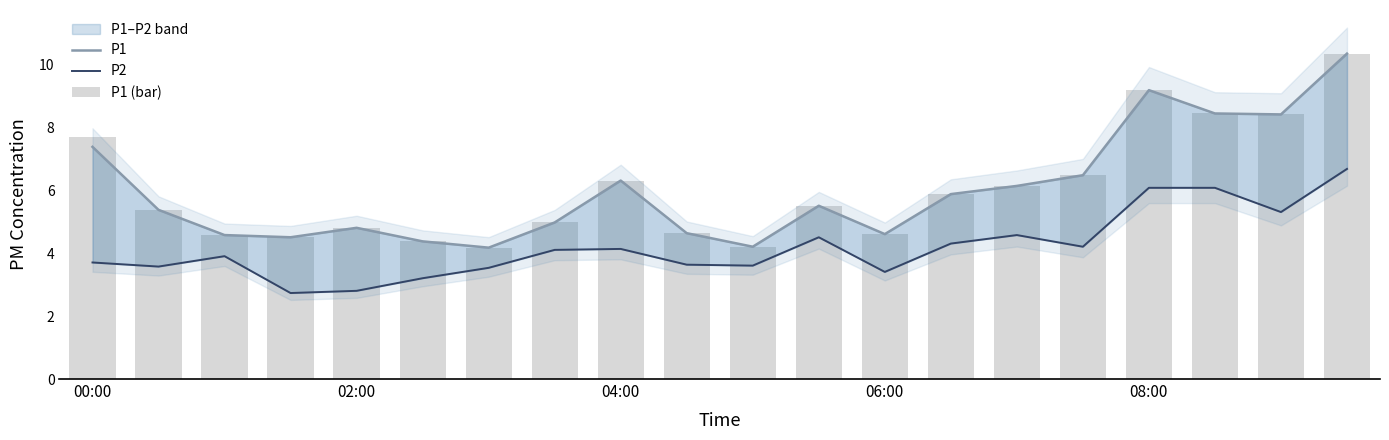

Reading right to left, transcribe all the data shown in this chart.

P1: 10.3	8.4	8.4	9.2	6.5	6.1	5.9	4.6	5.5	4.2	4.6	6.3	5.0	4.2	4.4	4.8	4.5	4.6	5.4	7.4
P2: 6.7	5.3	6.1	6.1	4.2	4.6	4.3	3.4	4.5	3.6	3.6	4.1	4.1	3.5	3.2	2.8	2.7	3.9	3.6	3.7
P1 (bar): 10.3	8.4	8.4	9.2	6.5	6.1	5.9	4.6	5.5	4.2	4.6	6.3	5.0	4.2	4.4	4.8	4.5	4.6	5.4	7.7